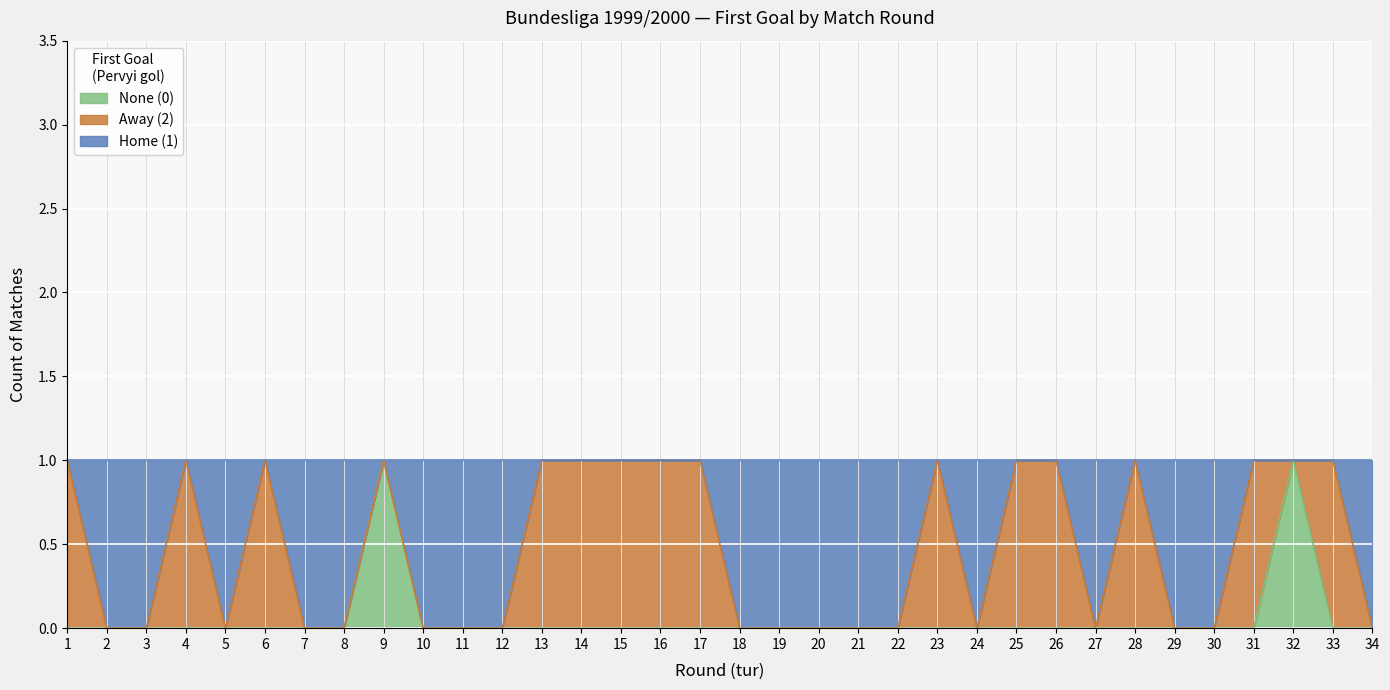

Which series has the largest range (max minus min)?

Home First Goal